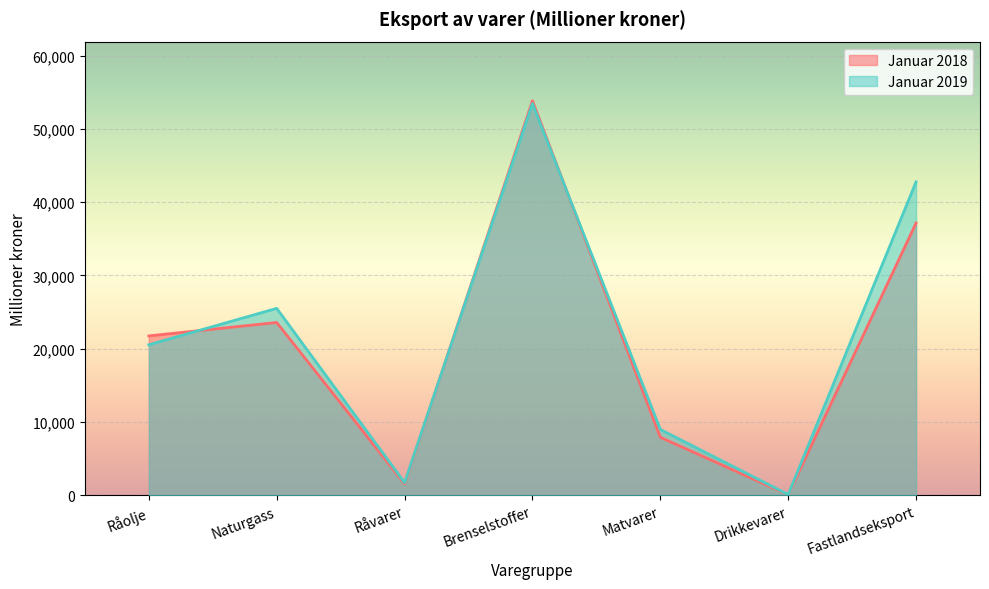

Where is the first local minimum for Januar 2018?

Råvarer